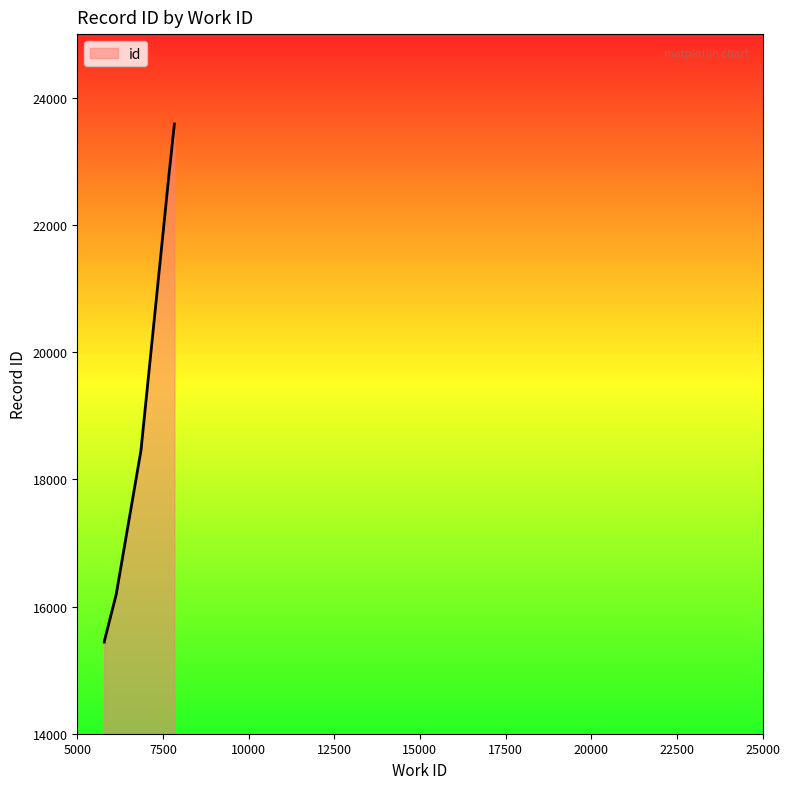

Which category has the lowest value across all series?

5787